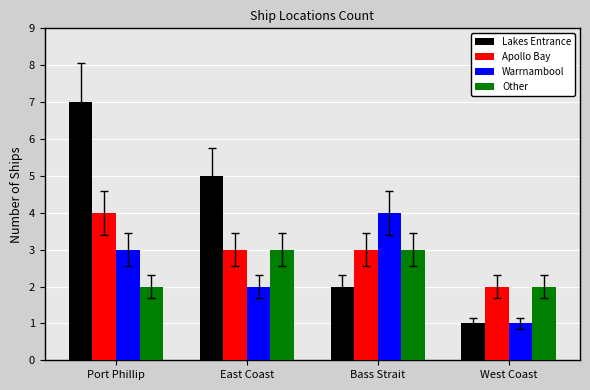

Where is Warrnambool nearest to the value 2?

East Coast